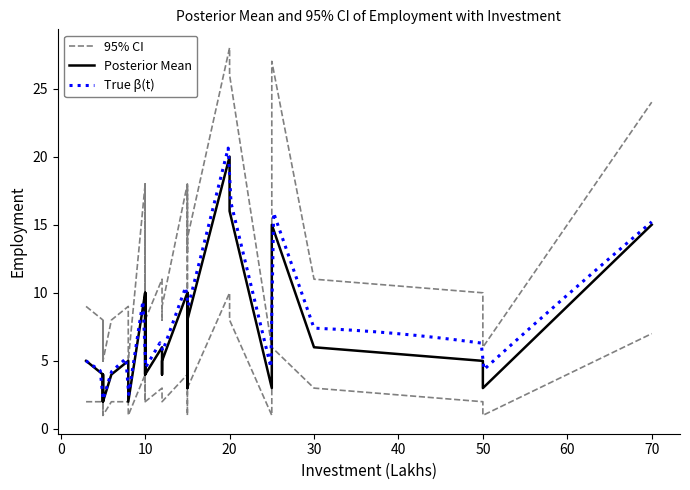

At which category does 95% CI Lower reach its first local peak?

12